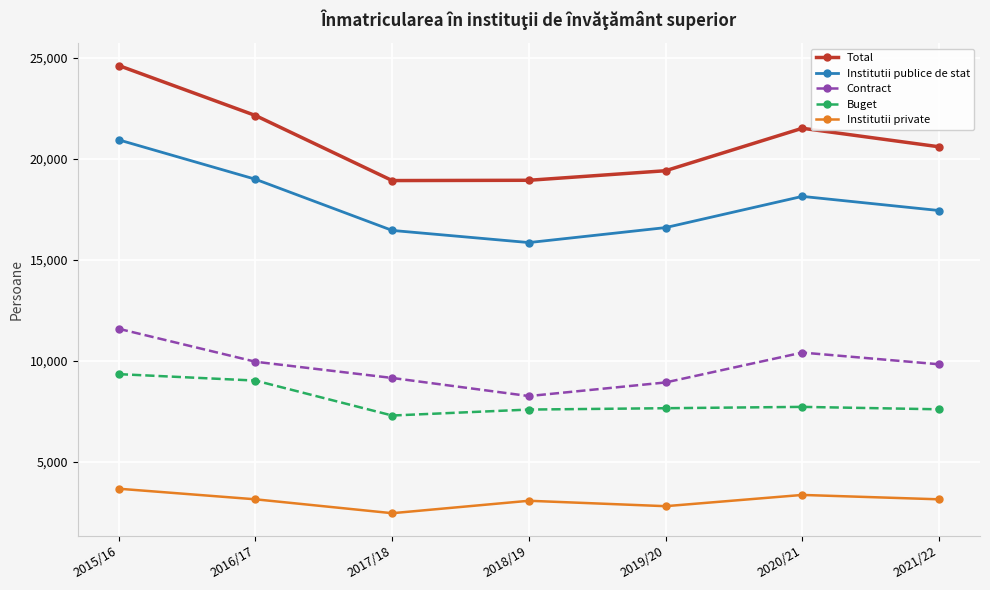

The value of Institutii publice de stat at 2018/19 is 15858. True or false?

True